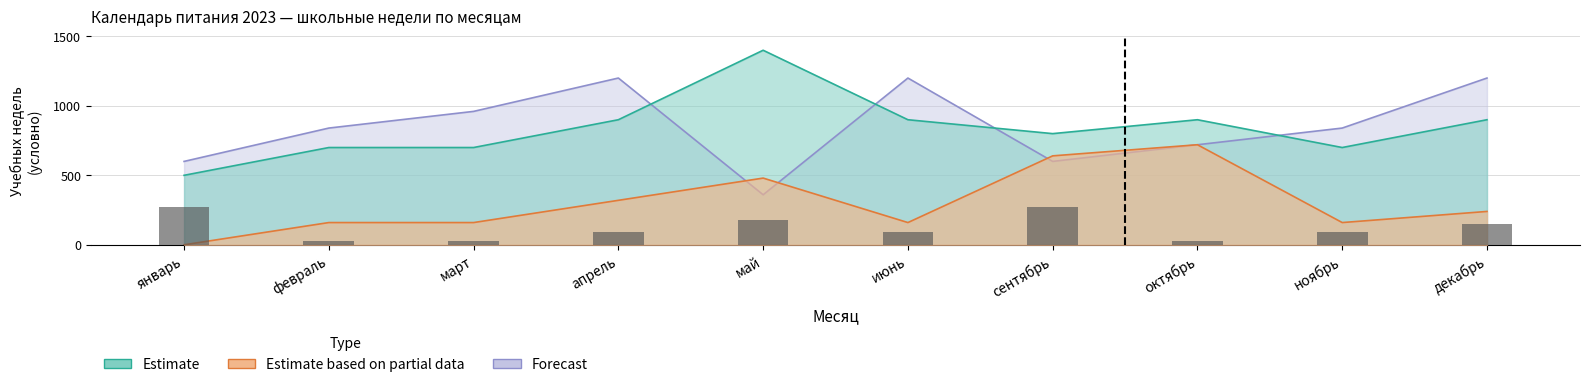

What is the label of the 4th bar from the right?

сентябрь